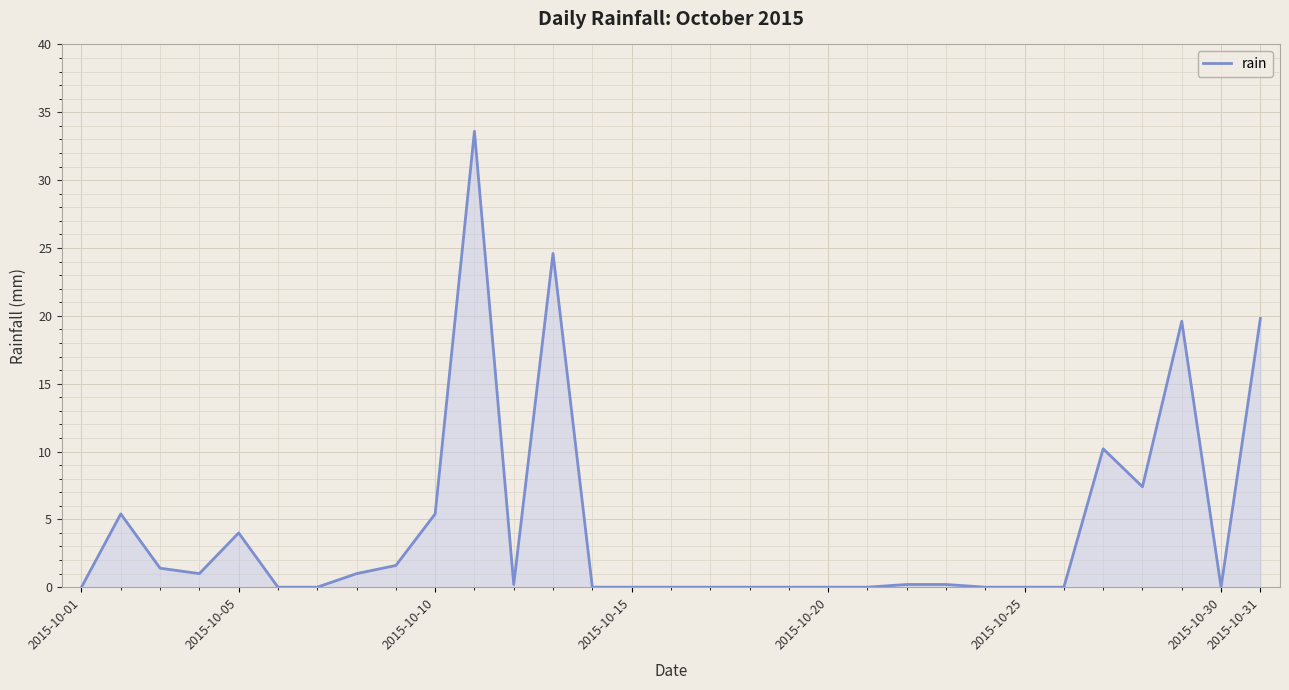

What is the difference between the maximum and minimum values?

33.6